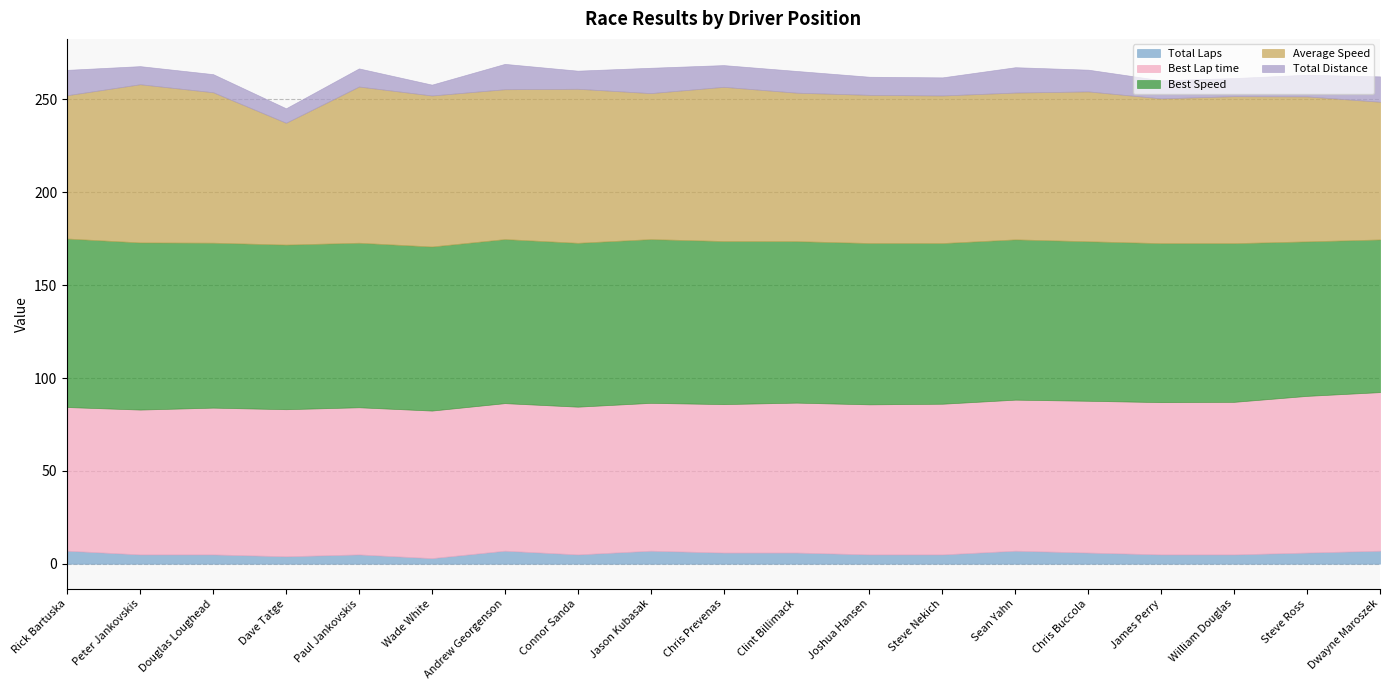

How many values in the Total Distance series exceed 9?

17